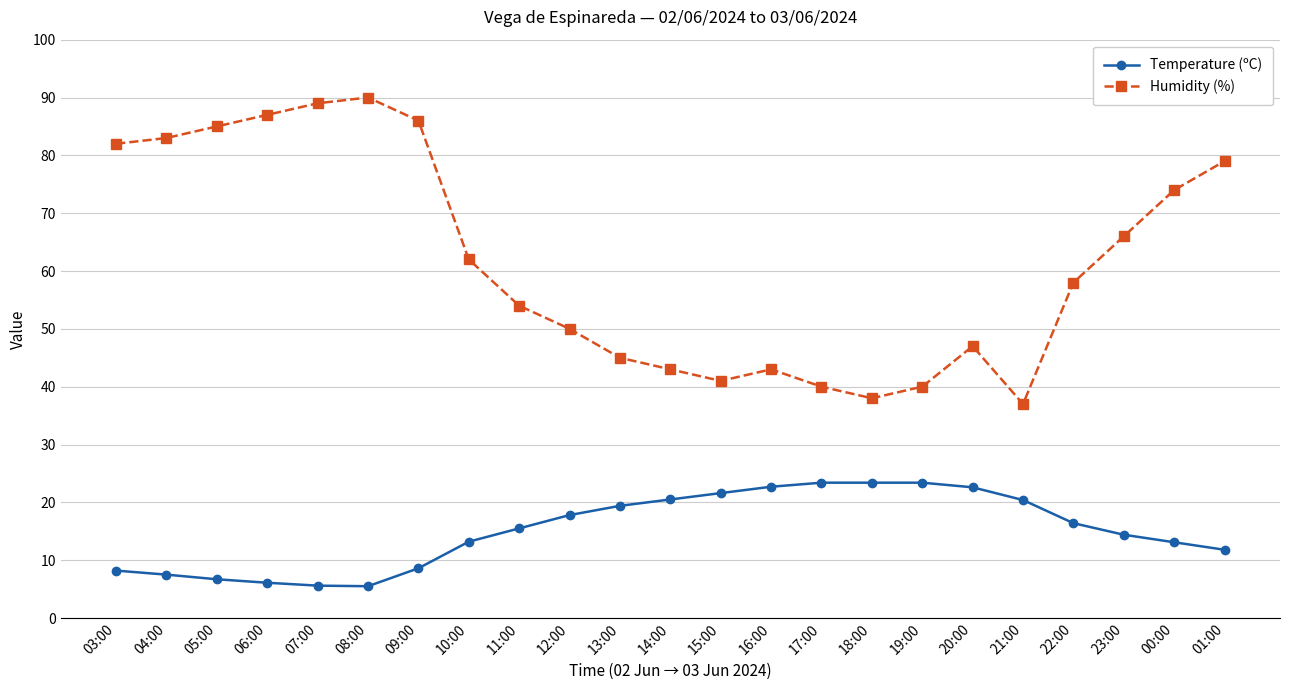

True or false: Humidity (%) has more than 1 interior local peaks.

True